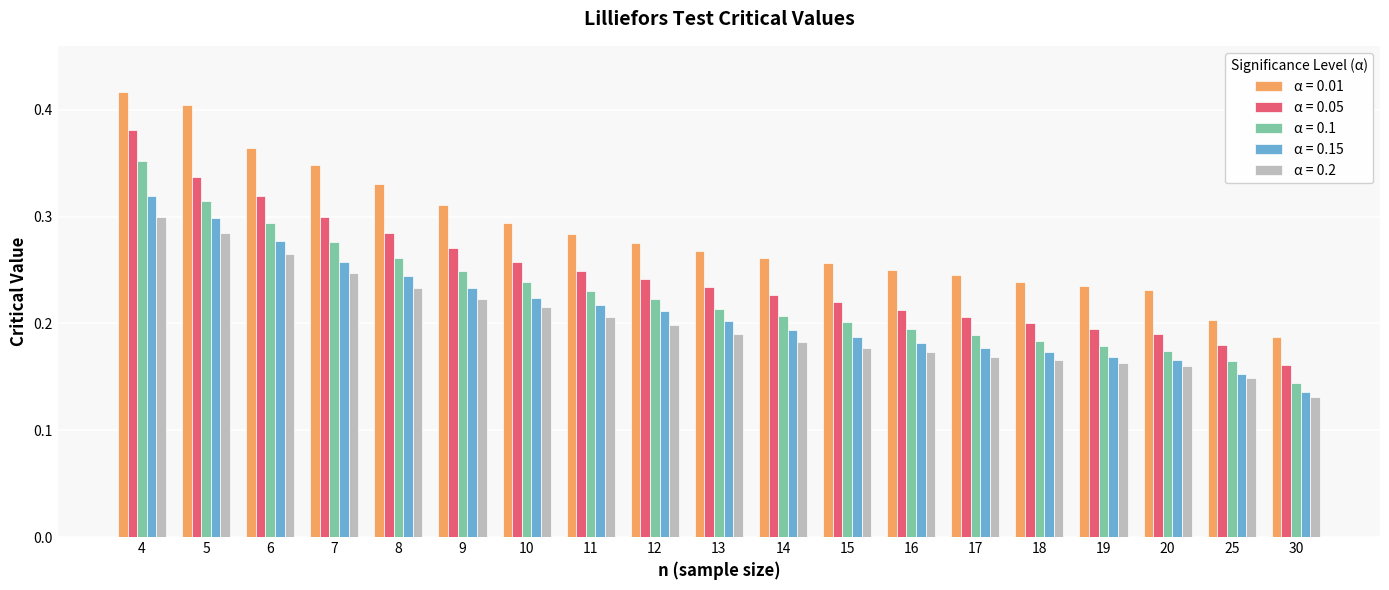

How many α = 0.1 values are between 0 and 1?

19